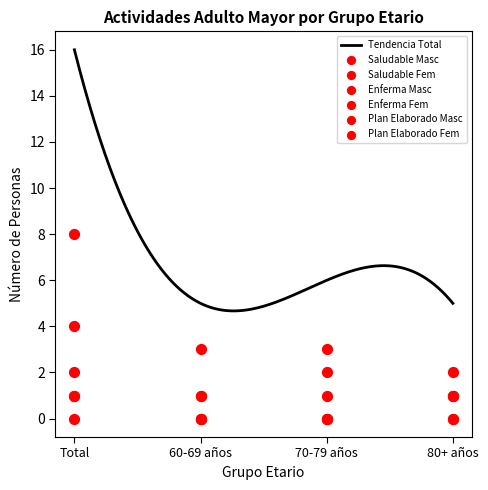

Which series has the largest total across all categories?

Plan Elaborado Fem